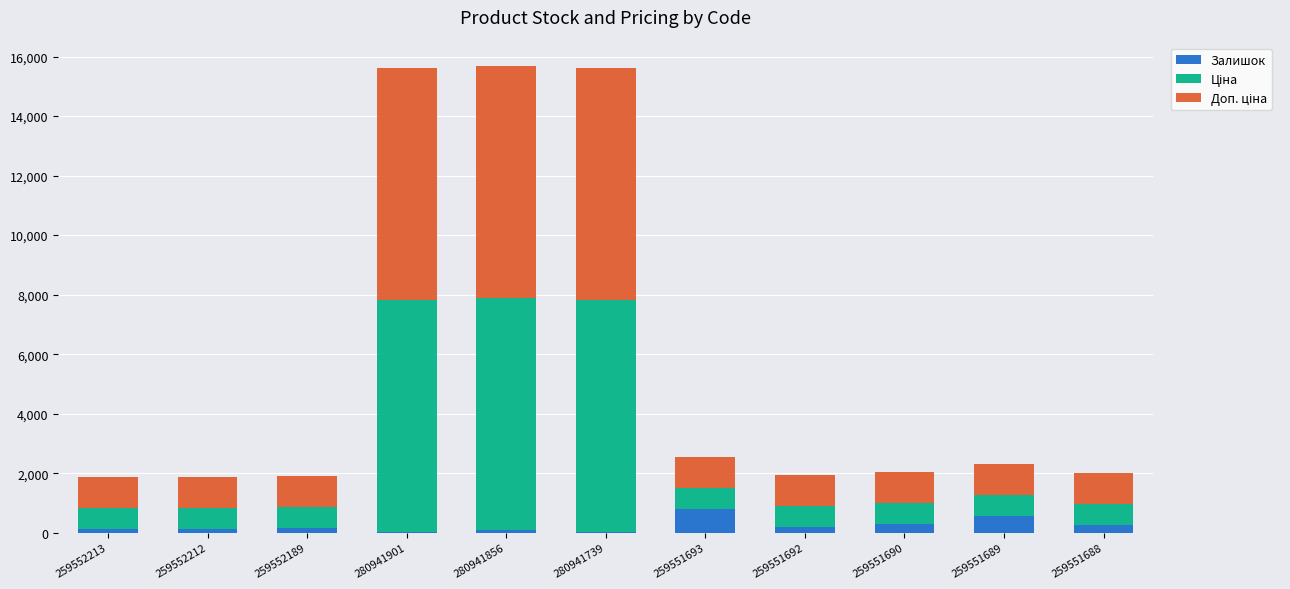

Does the chart contain stacked bars?

Yes